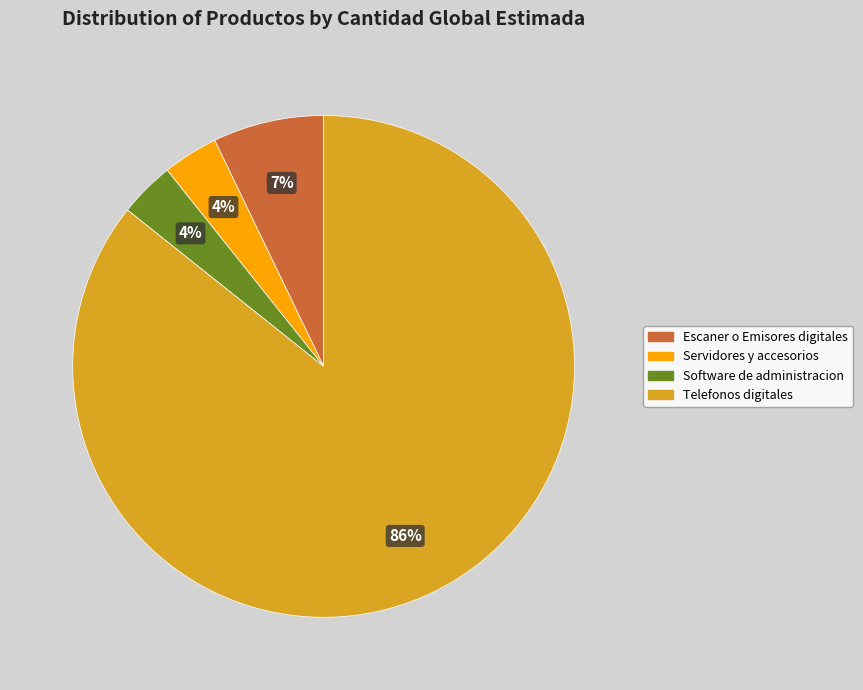

How many slices are in this pie chart?

4